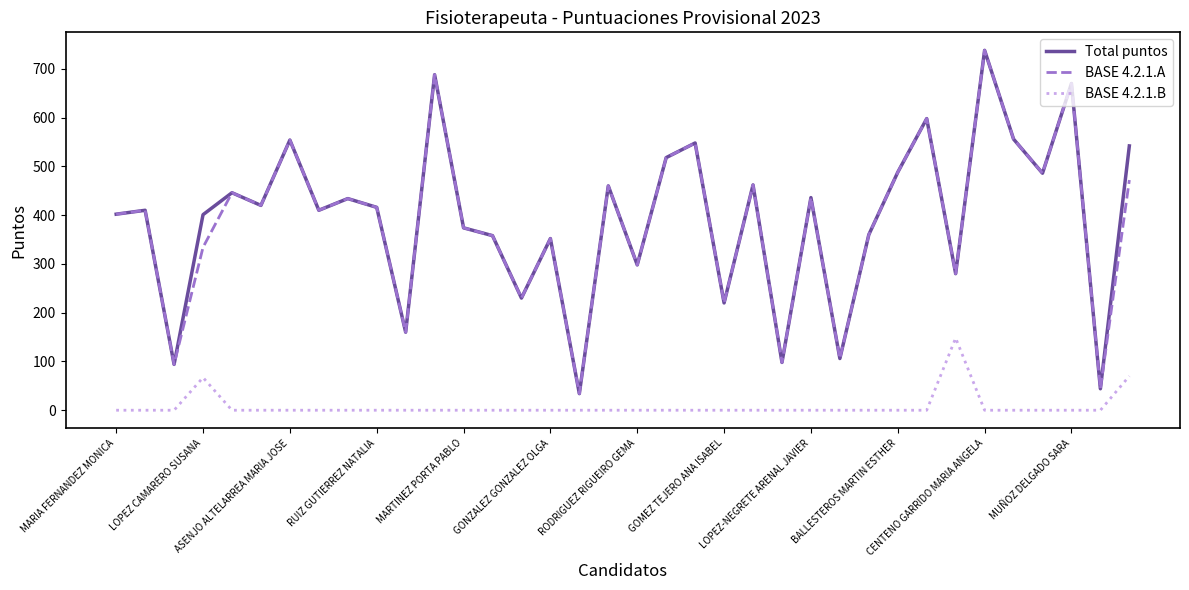

True or false: Total puntos and BASE 4.2.1.B cross at least once.

False